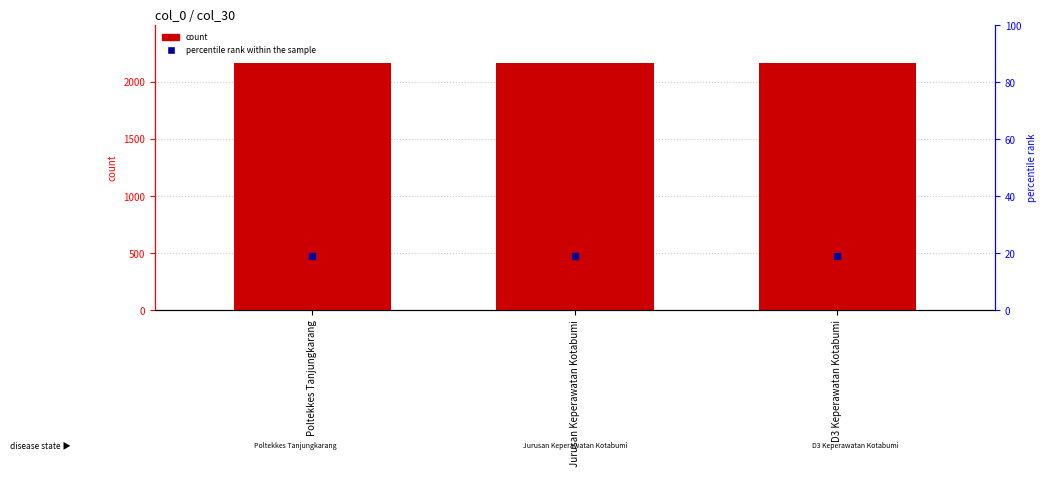

At how many categories does at least one series exceed 1246?

3